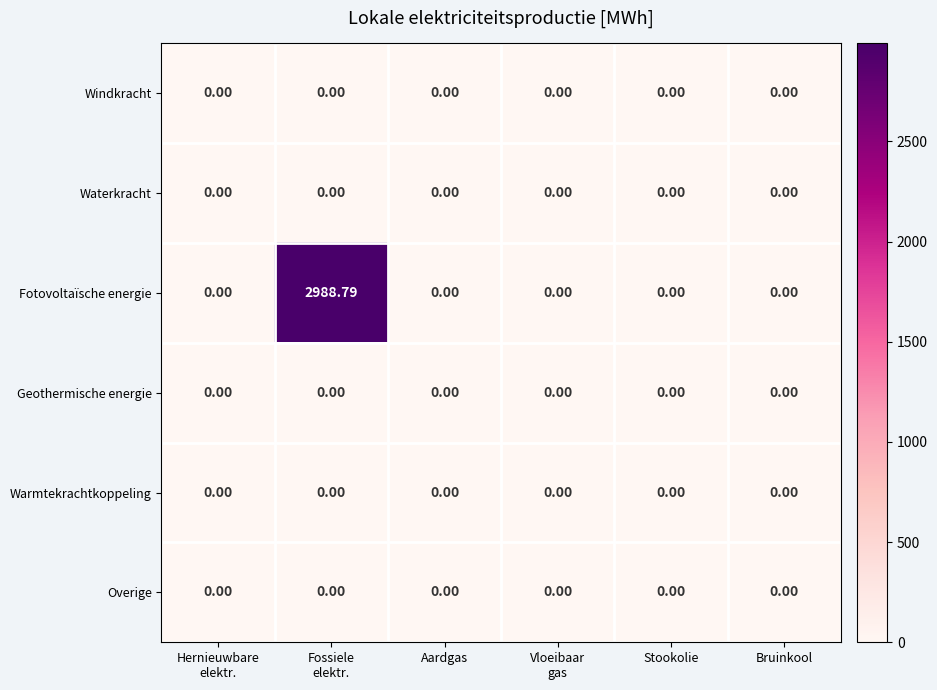

Which series has the widest spread of values?

Fotovoltaïsche energie